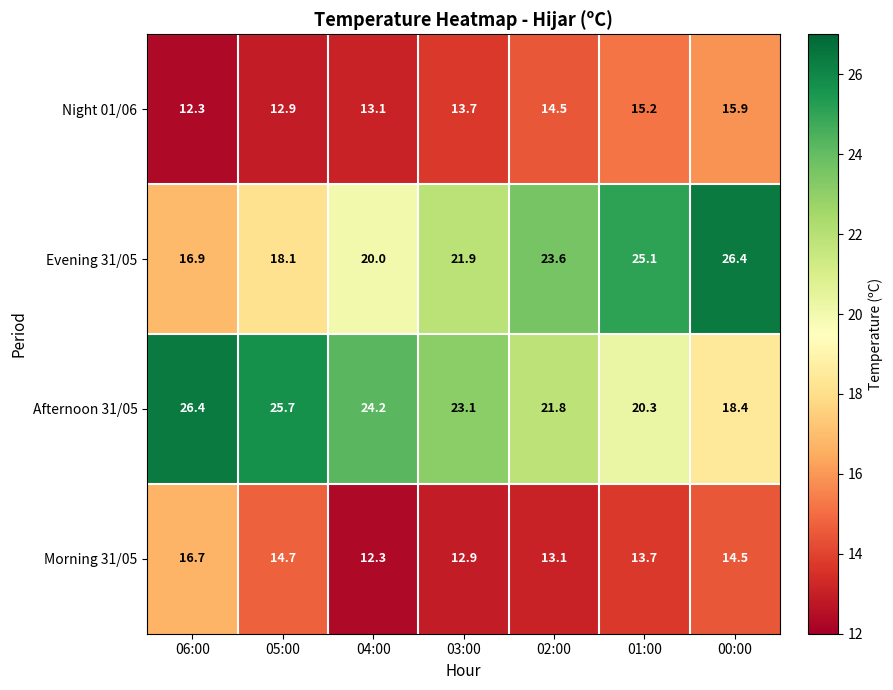

At how many categories does at least one series exceed 12?

7